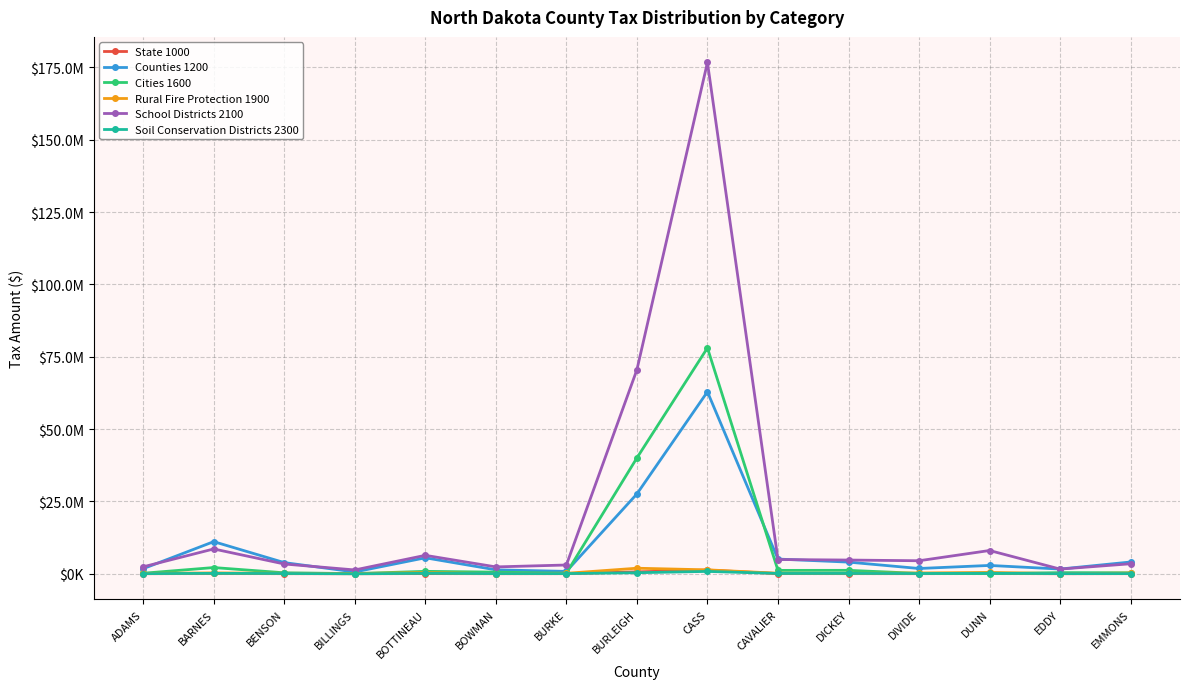

What are all the series names shown in the legend?

State 1000, Counties 1200, Cities 1600, Rural Fire Protection 1900, School Districts 2100, Soil Conservation Districts 2300